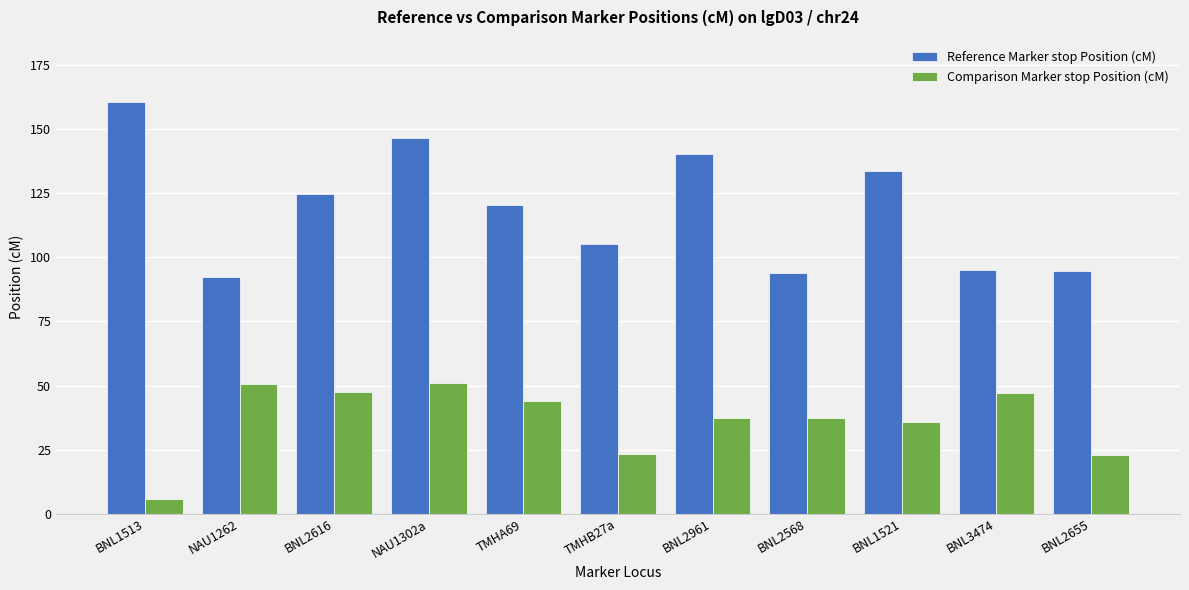

How many values in the Comparison Marker stop Position (cM) series are below 37?

4